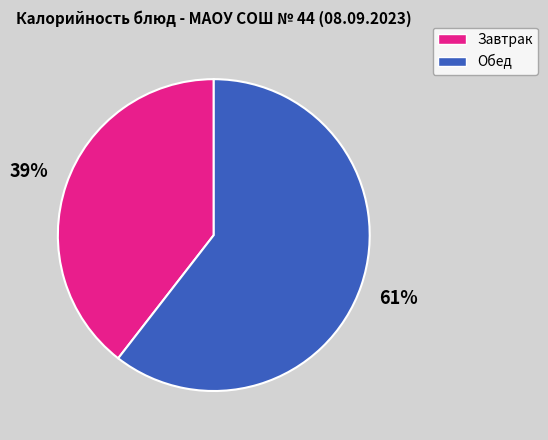

To the nearest percent, what is the average slice percentage?

50%